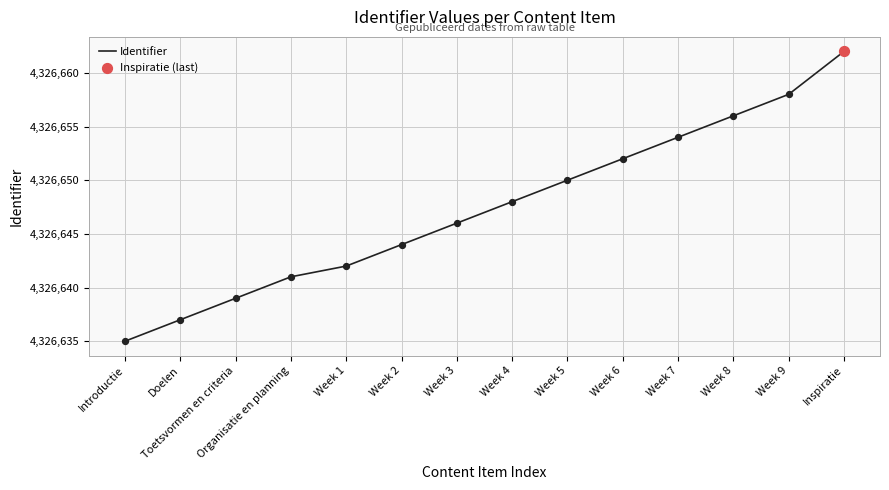

What is the change in value from Doelen to Week 9?

+21